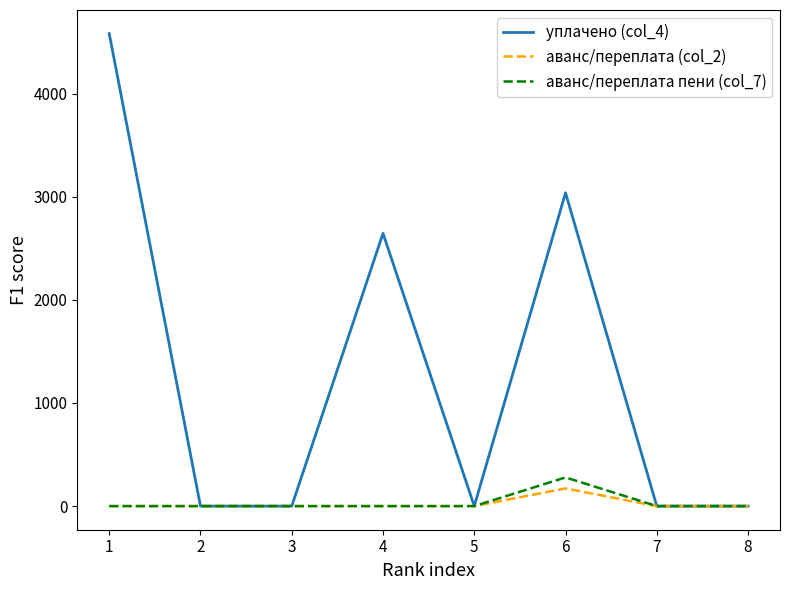

True or false: уплачено (col_4) has more than 0 interior local peaks.

True